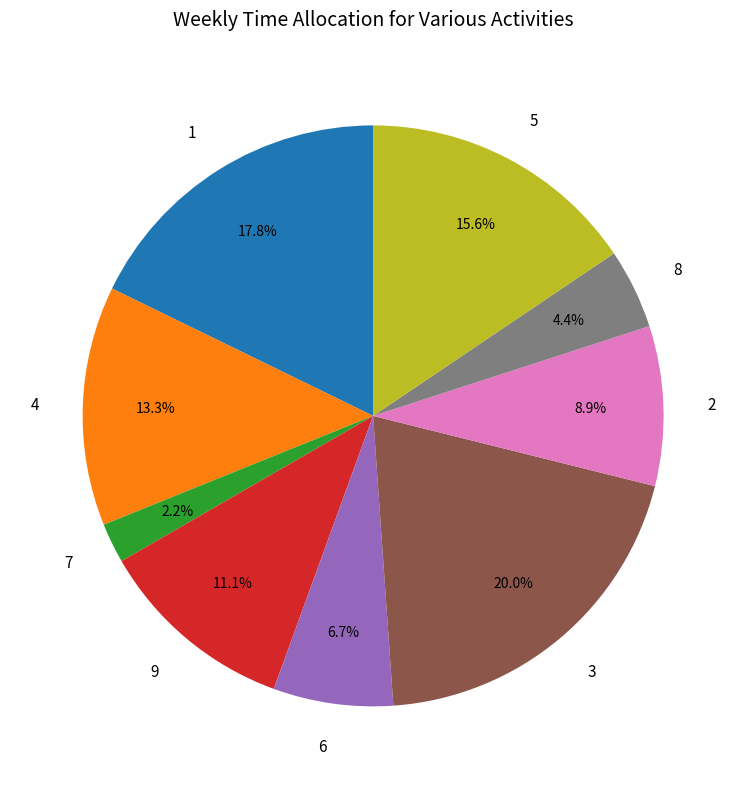

What percentage is the 6 slice, to the nearest percent?

7%